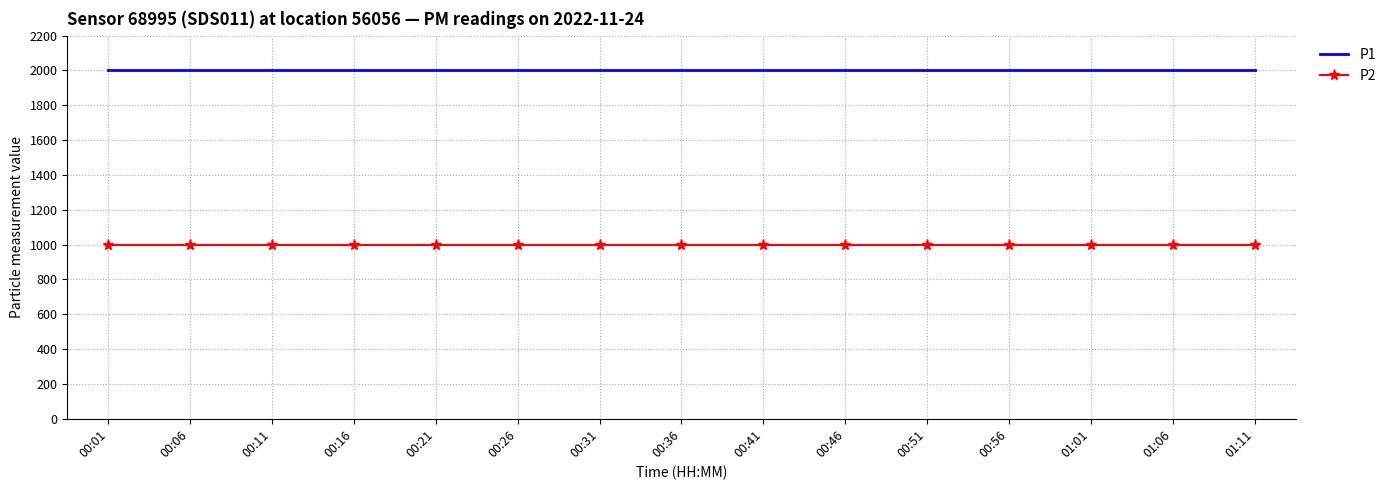

What is the greatest value displayed?

1999.9